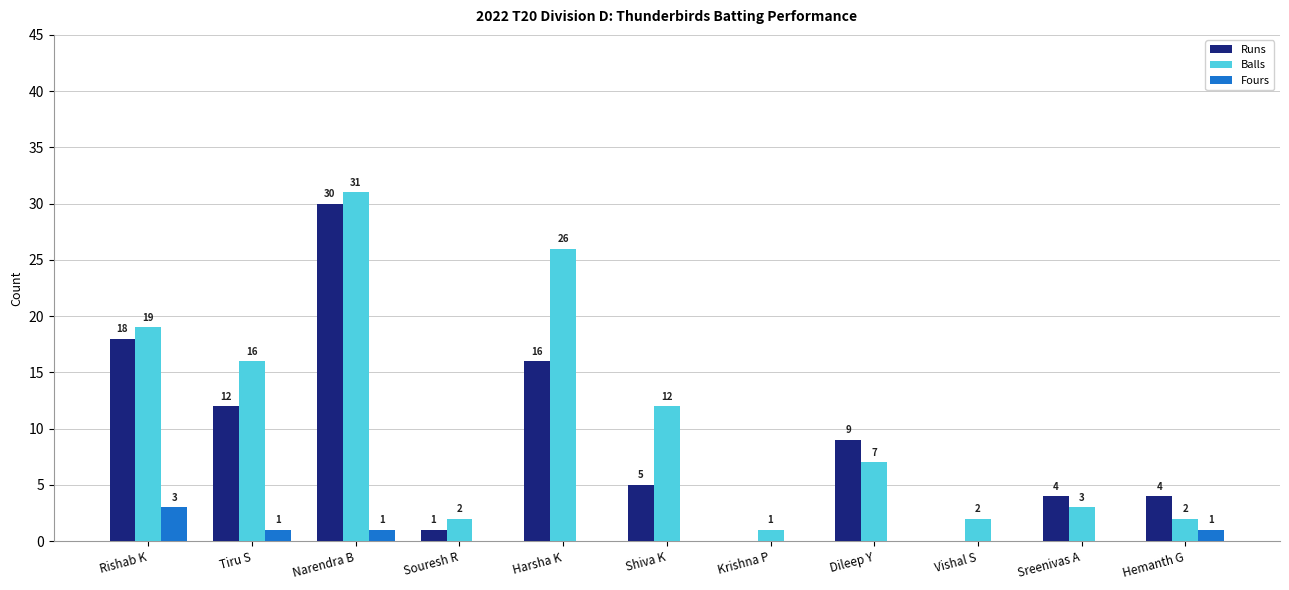

How many groups of bars are there?

11